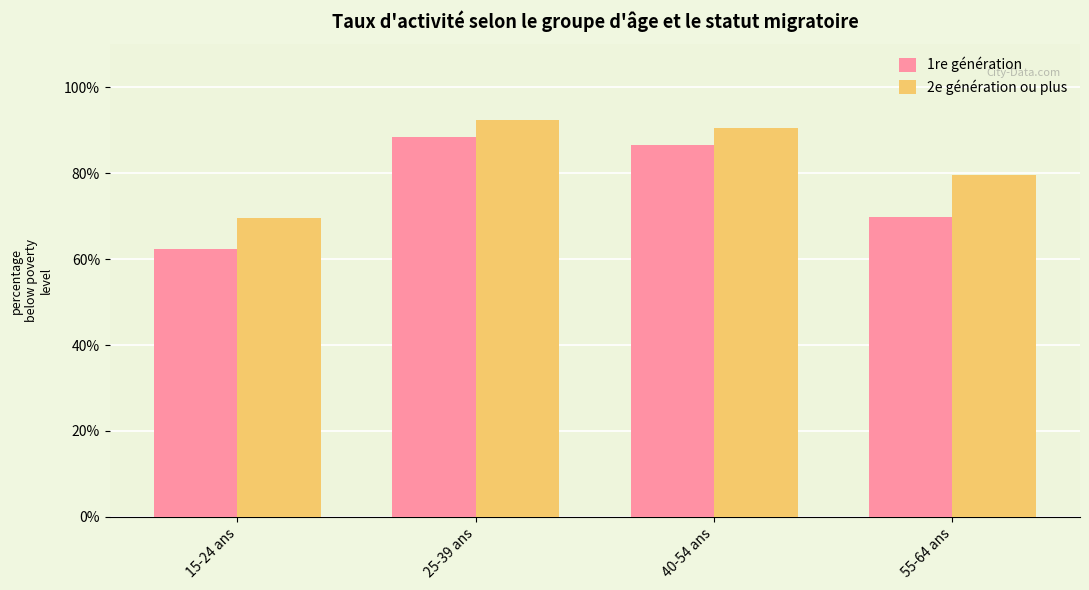

Which series changed the most between 15-24 ans and 55-64 ans?

2e génération ou plus